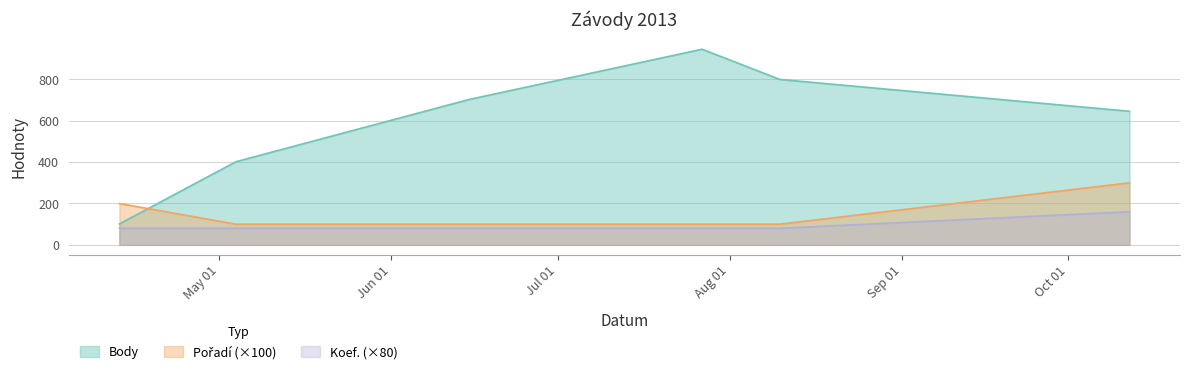

How many data points in Pořadí are above 100?

2